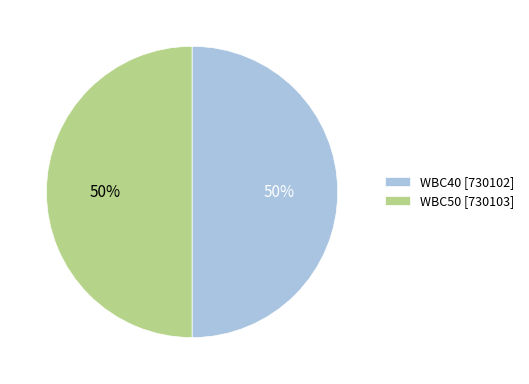

Do WBC50 [730103] and WBC40 [730102] together represent more than half of the pie?

Yes